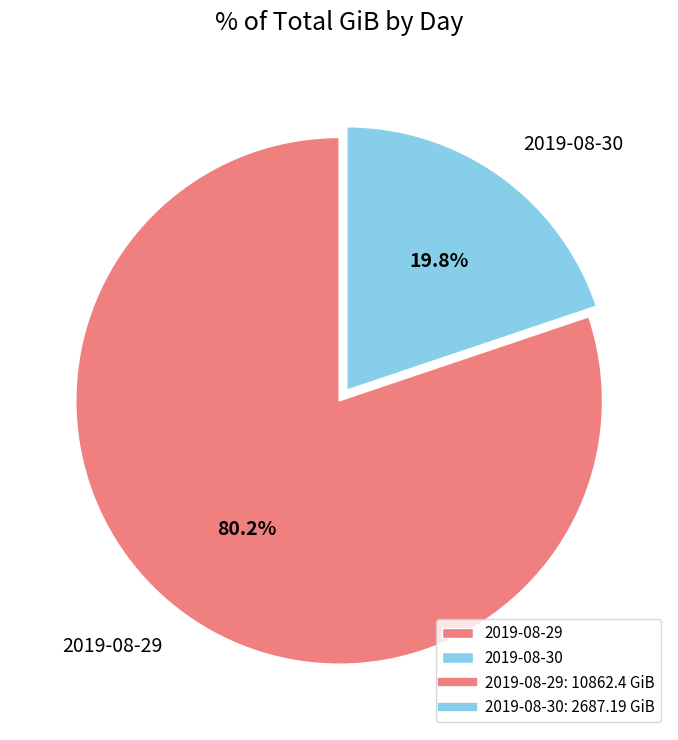

To the nearest percent, what is the average slice percentage?

50%